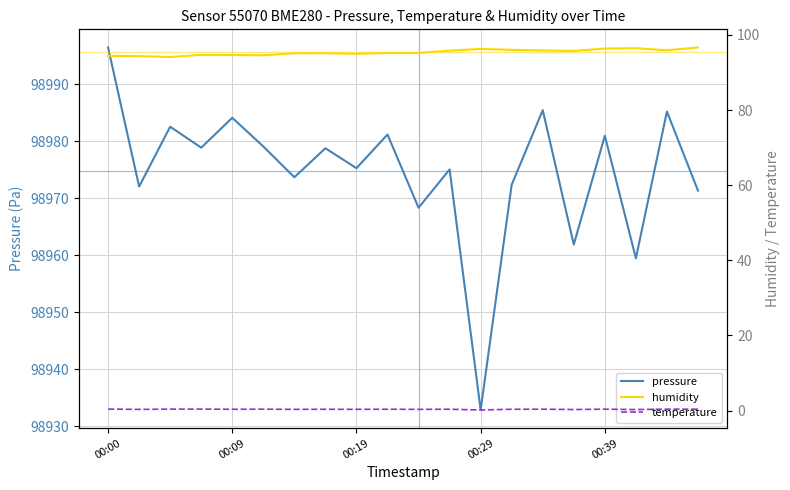

Does the chart display data point markers on the line(s)?

No